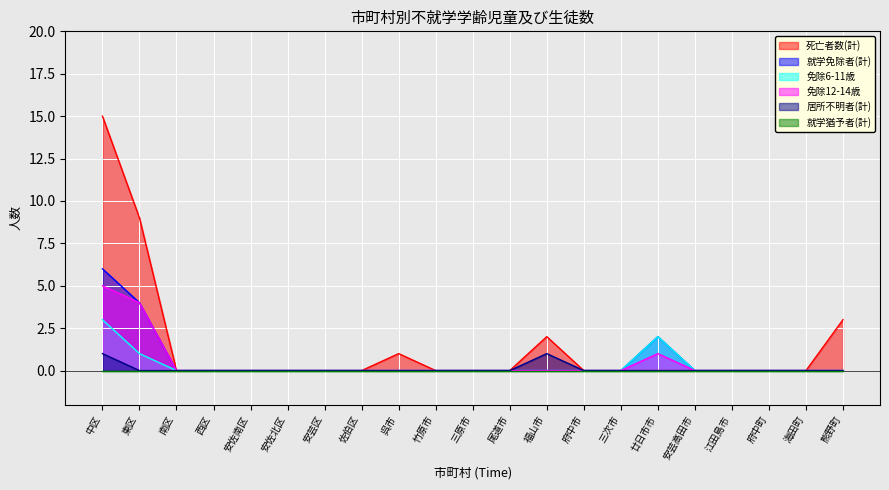

Does the chart display data point markers on the line(s)?

No